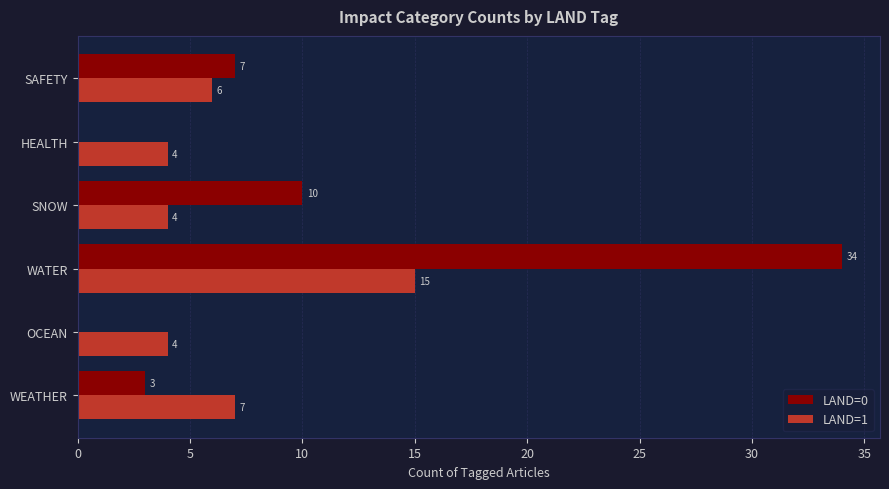

What is the highest value of the LAND=0 series?

34